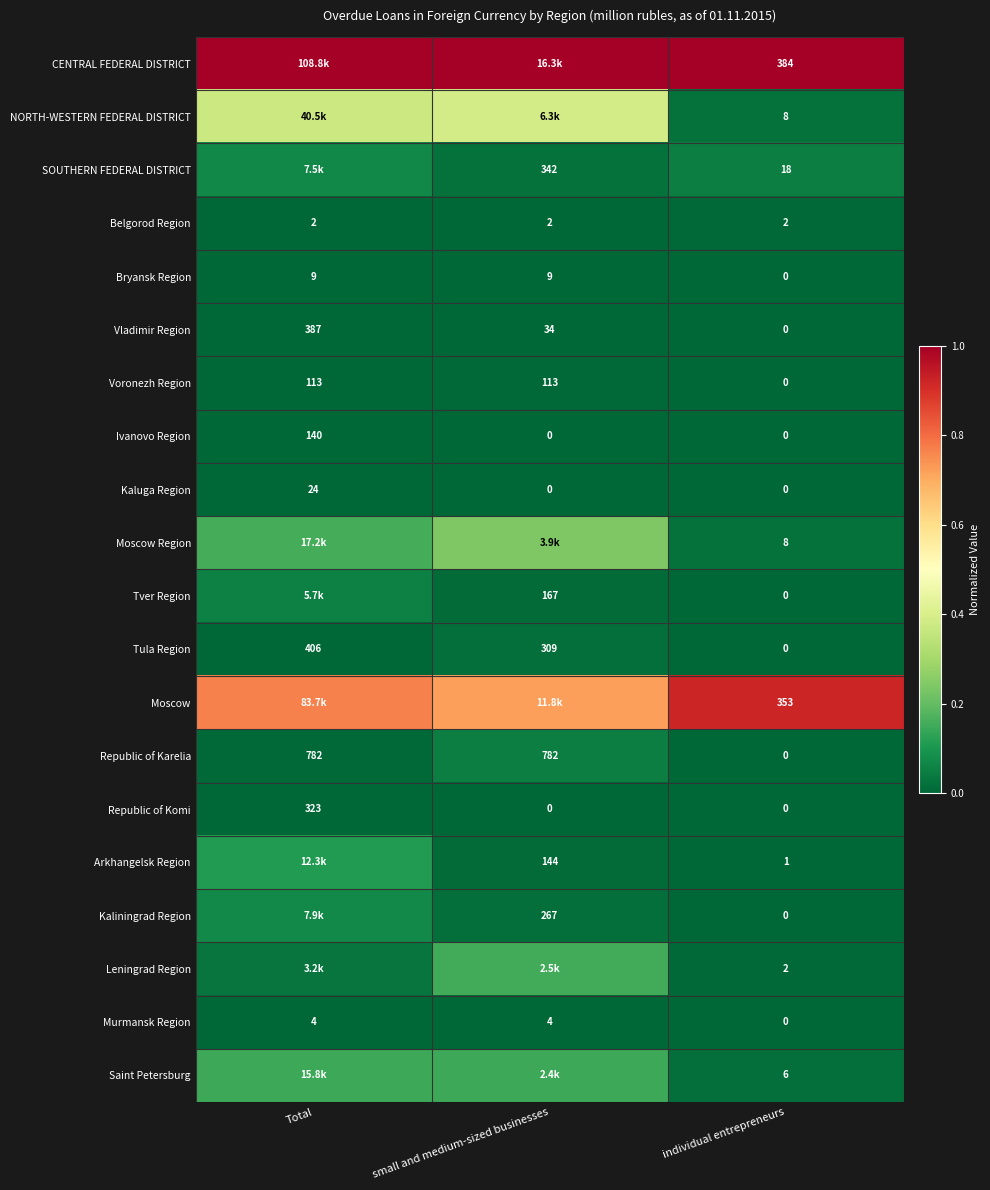

Between Total and individual entrepreneurs, which is larger?

Total